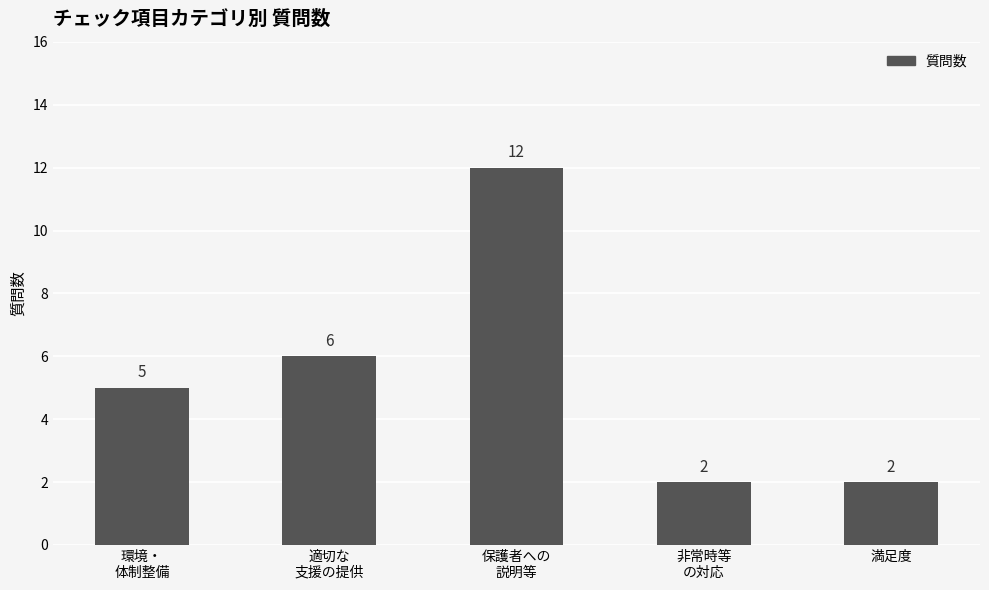

Are the bars horizontal?

No